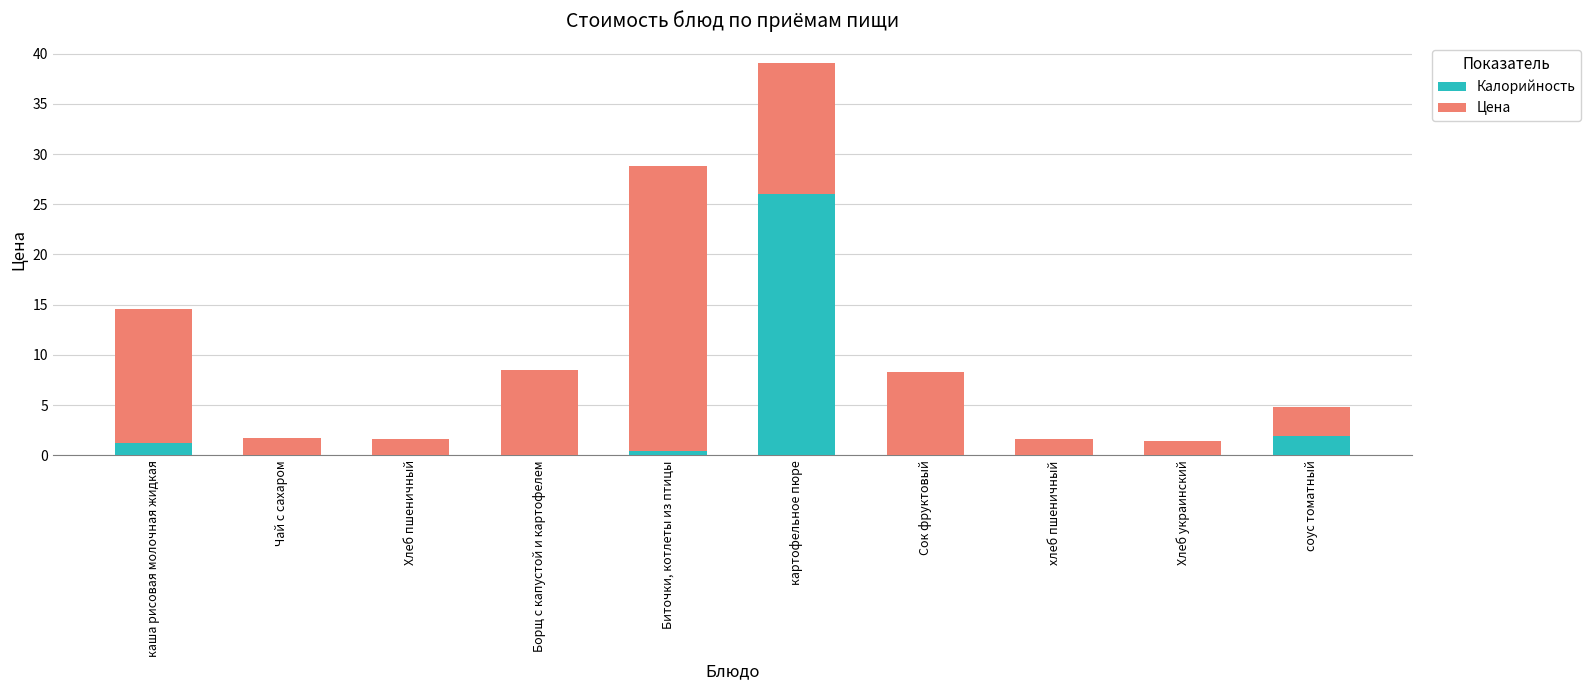

Count the number of data series in this chart.

2